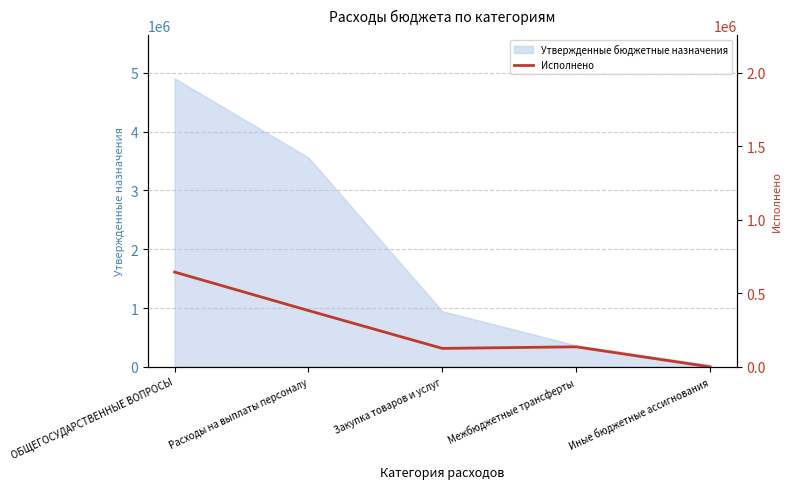

Reading right to left, extract all data points from this chart.

0.0	136300.0	125567.3	382996.3	644863.6